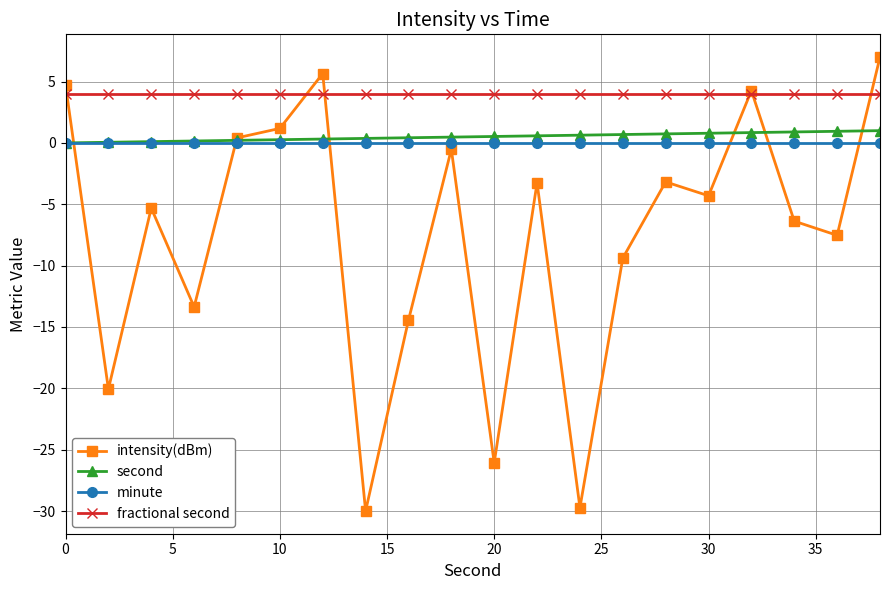

Which series has the largest range (max minus min)?

intensity(dBm)